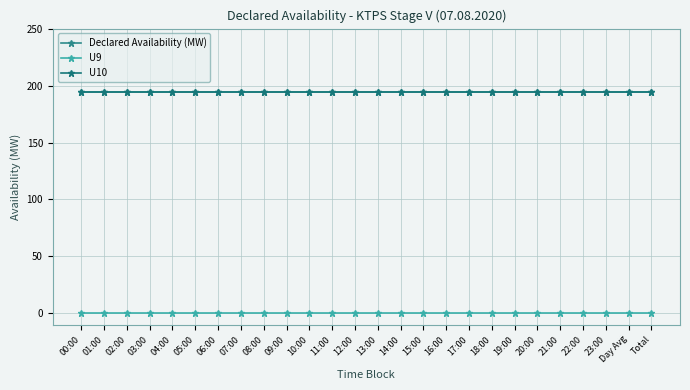

Is it true that U10 equals 194 at 12:00?

True